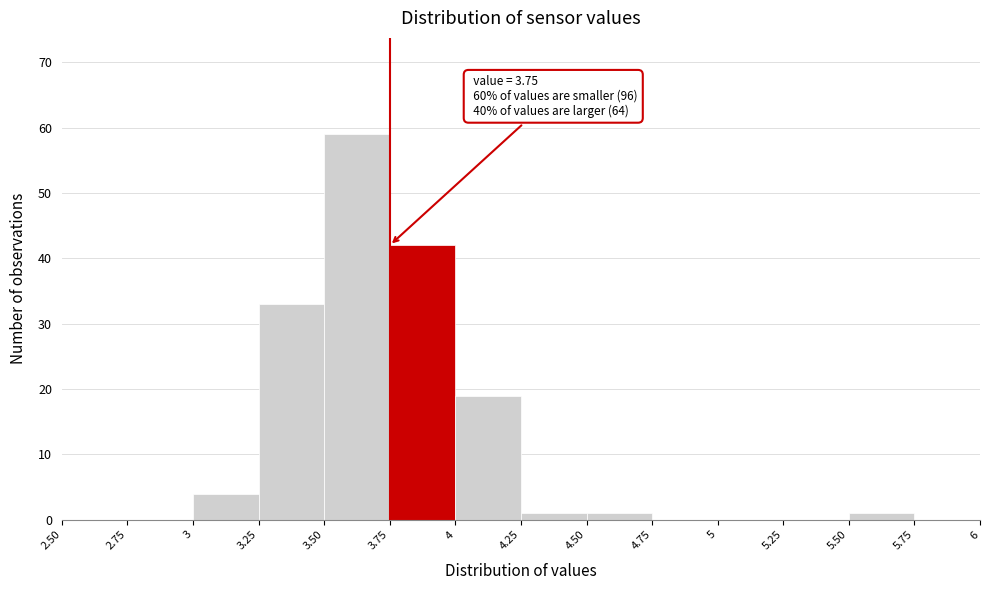

Over which range of the x-axis is the bar tallest?

3.50 to 3.75